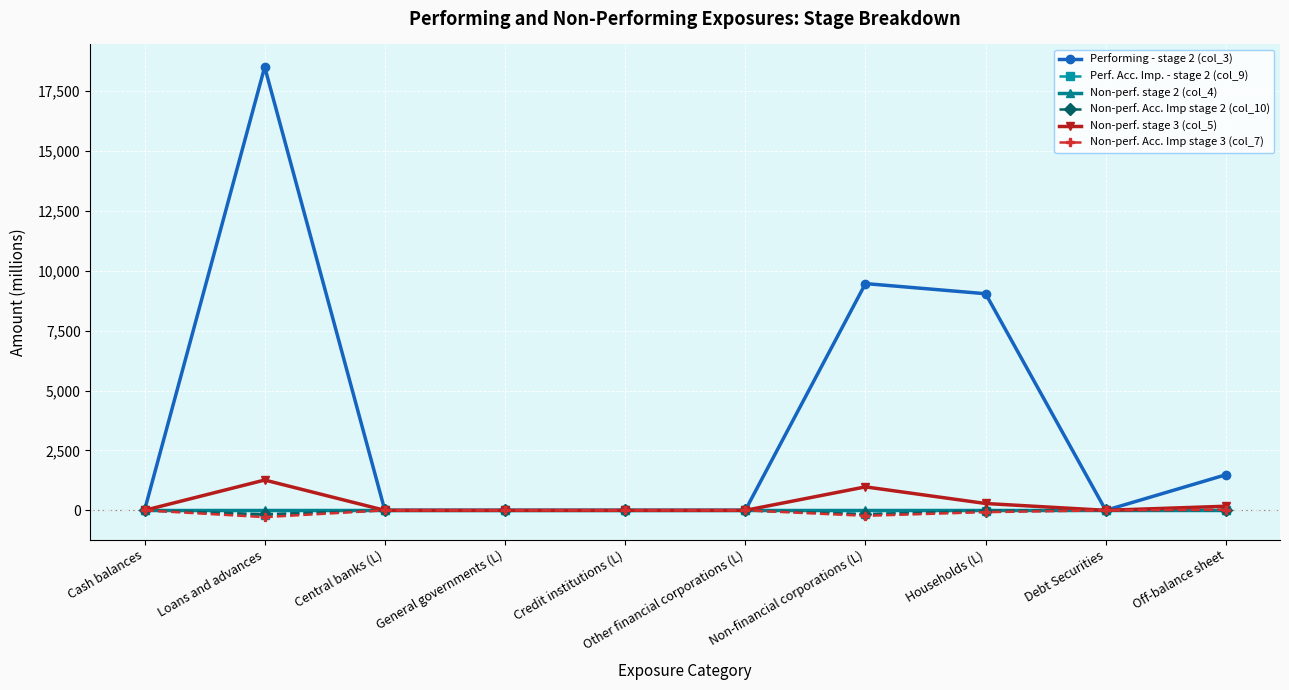

True or false: Performing - stage 2 (col_3) has a value of 0.0 at Central banks (L).

True